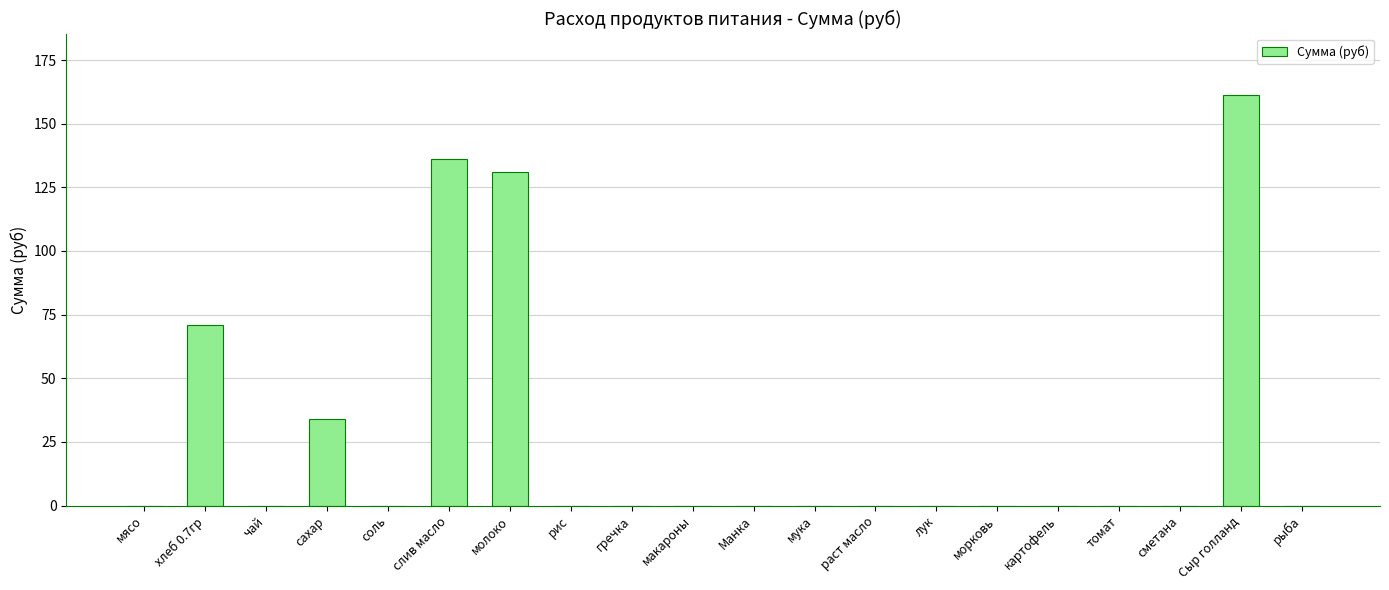

What is the greatest value displayed?

161.2